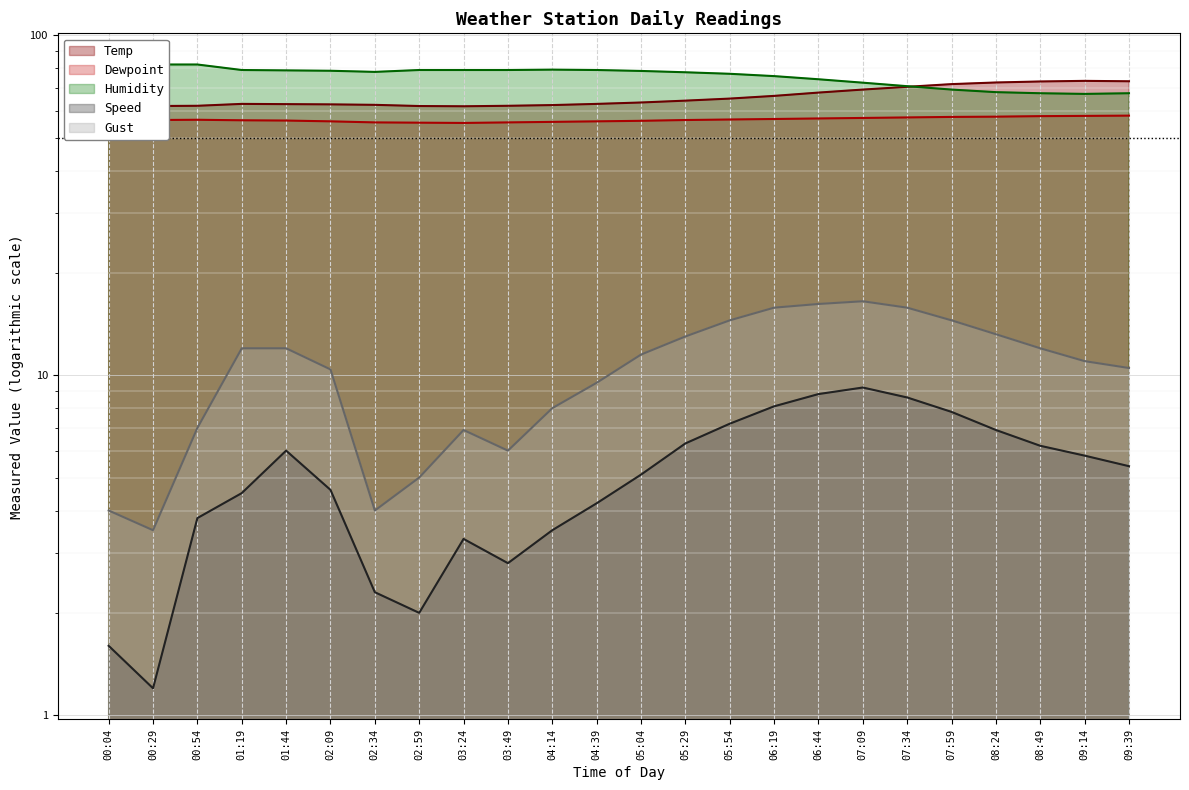

How many values in the Temp (line) series are below 63?

12